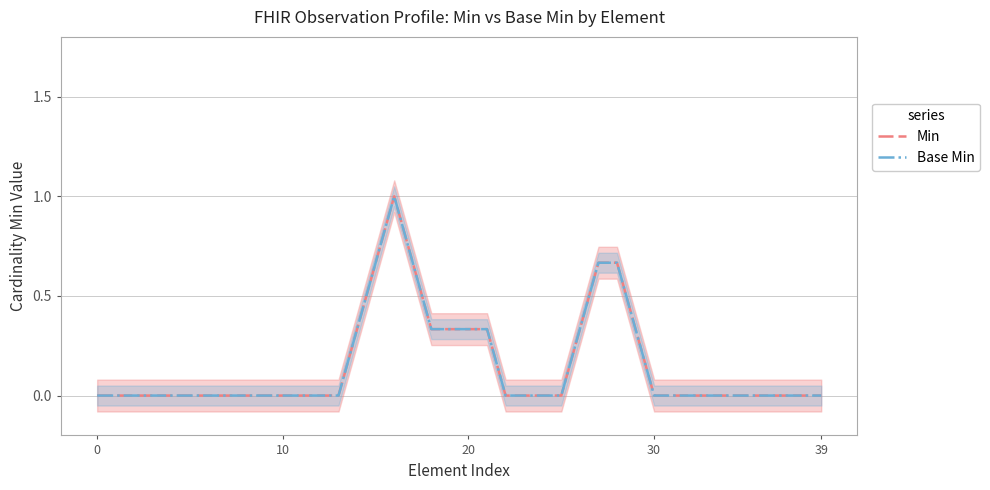

True or false: Min and Base Min intersect in this chart.

False